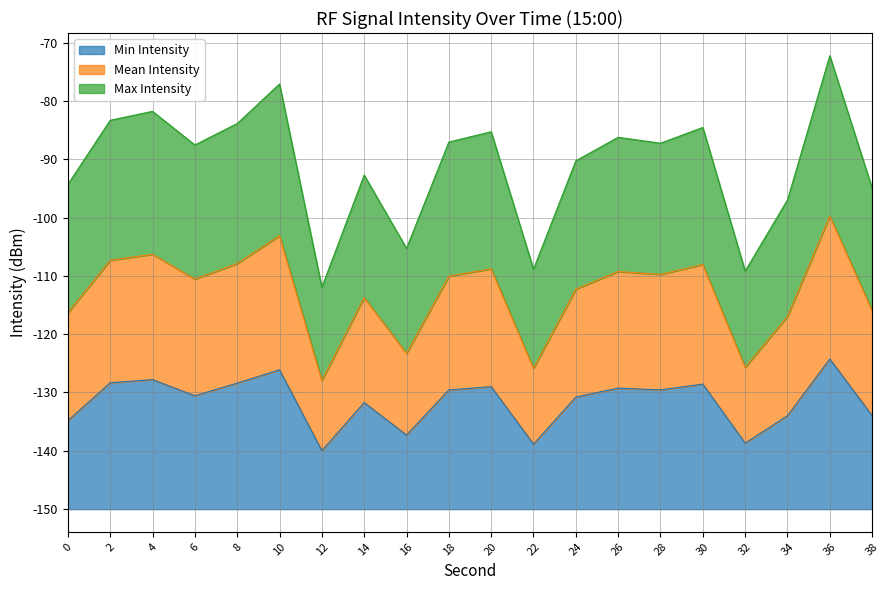

Rank the categories by Mean Intensity value from lowest to highest.

12, 32, 22, 16, 34, 38, 0, 14, 24, 6, 28, 18, 26, 20, 30, 8, 2, 4, 10, 36